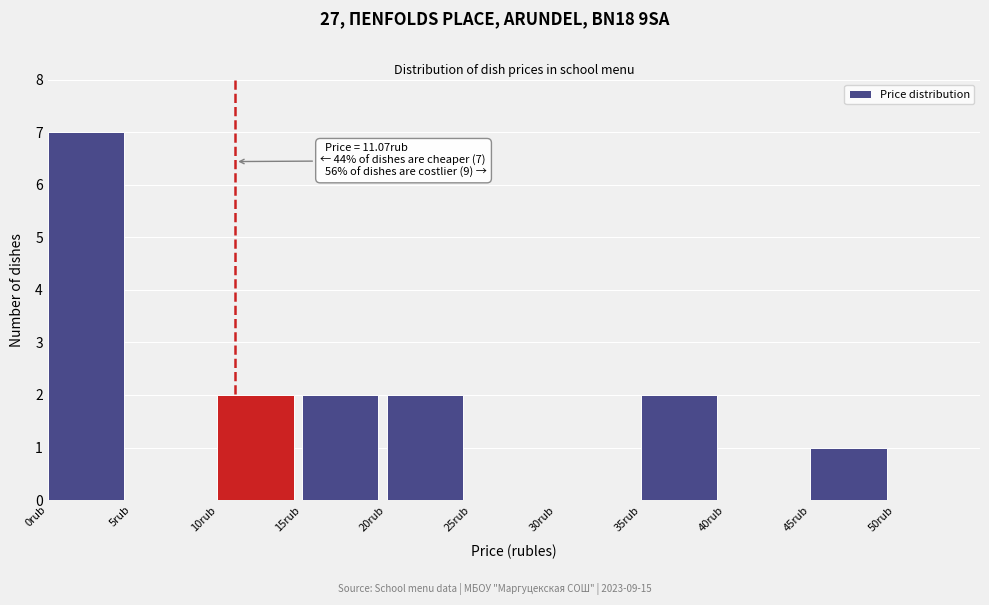

Over which range of the x-axis is the bar tallest?

0 to 5